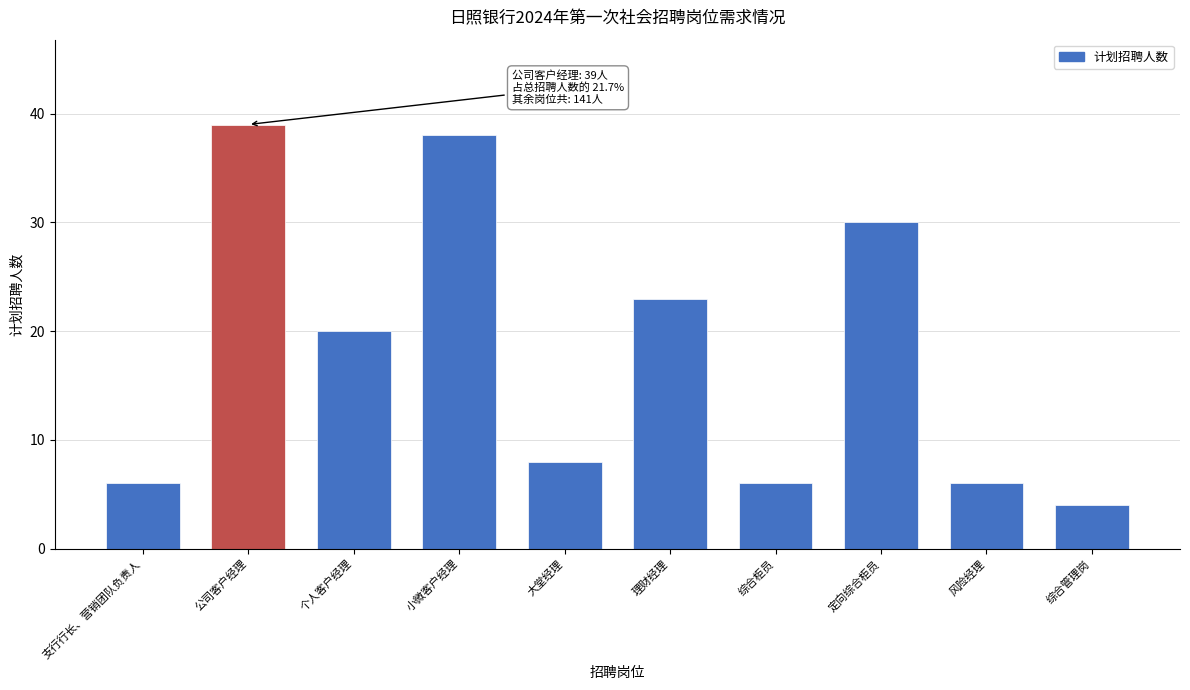

Reading left to right, transcribe all the data shown in this chart.

支行行长、营销团队负责人=6	公司客户经理=39	个人客户经理=20	小微客户经理=38	大堂经理=8	理财经理=23	综合柜员=6	定向综合柜员=30	风险经理=6	综合管理岗=4